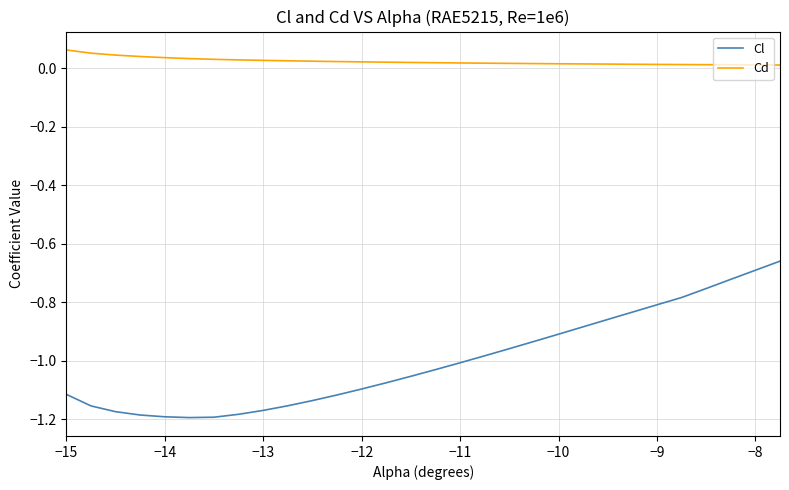

Which series has the largest total across all categories?

Cd